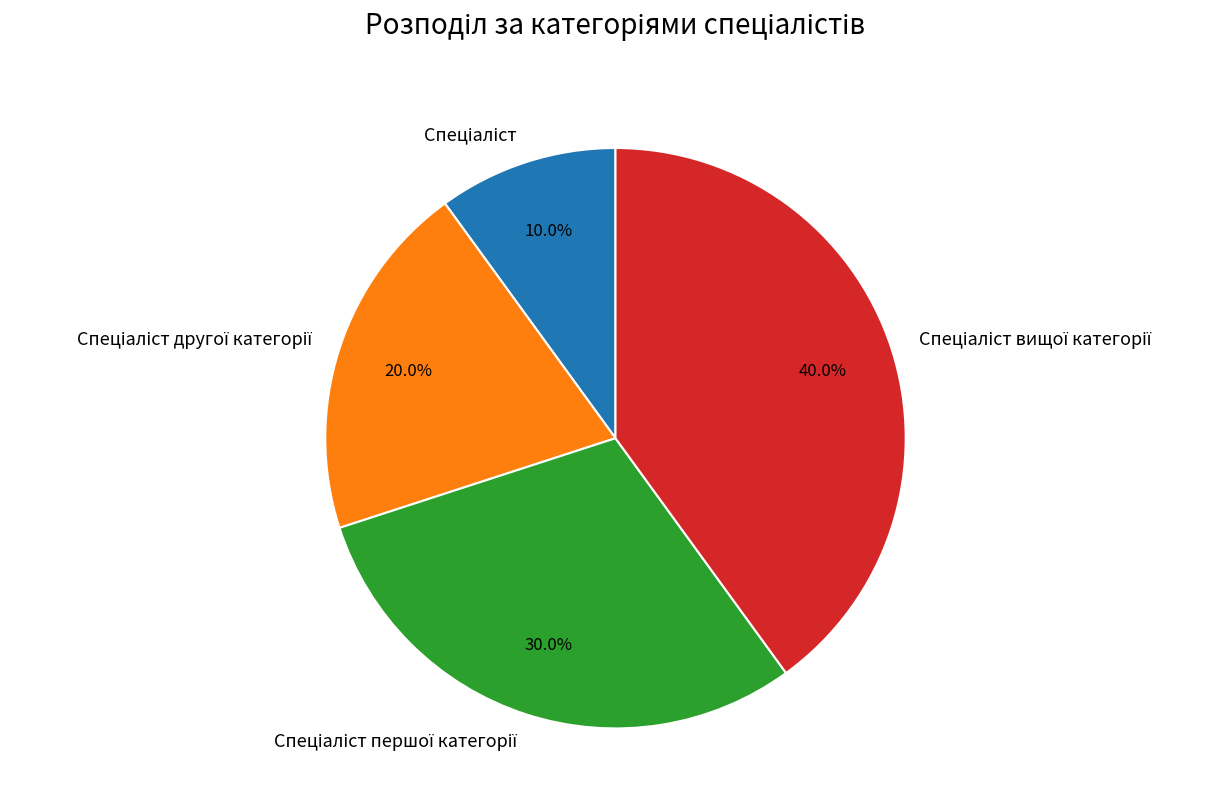

How many segments does this pie chart have?

4